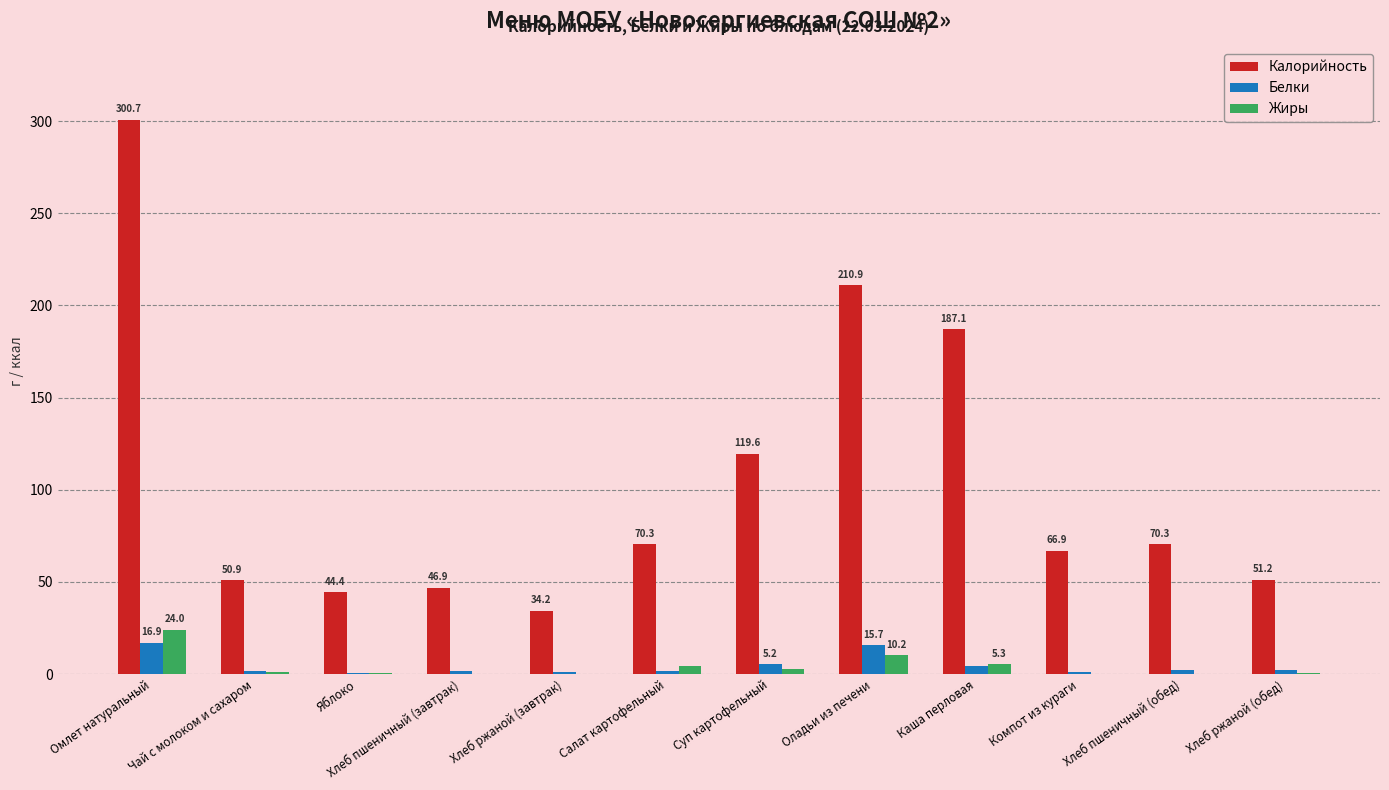

What are all the series names shown in the legend?

Калорийность, Белки, Жиры